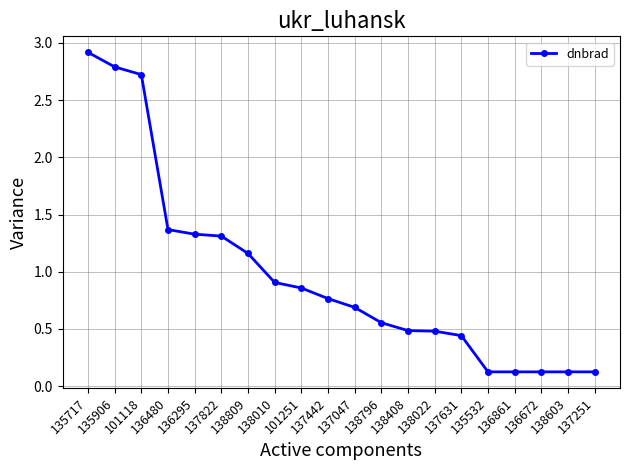

At which label is the value closest to 1?

138010